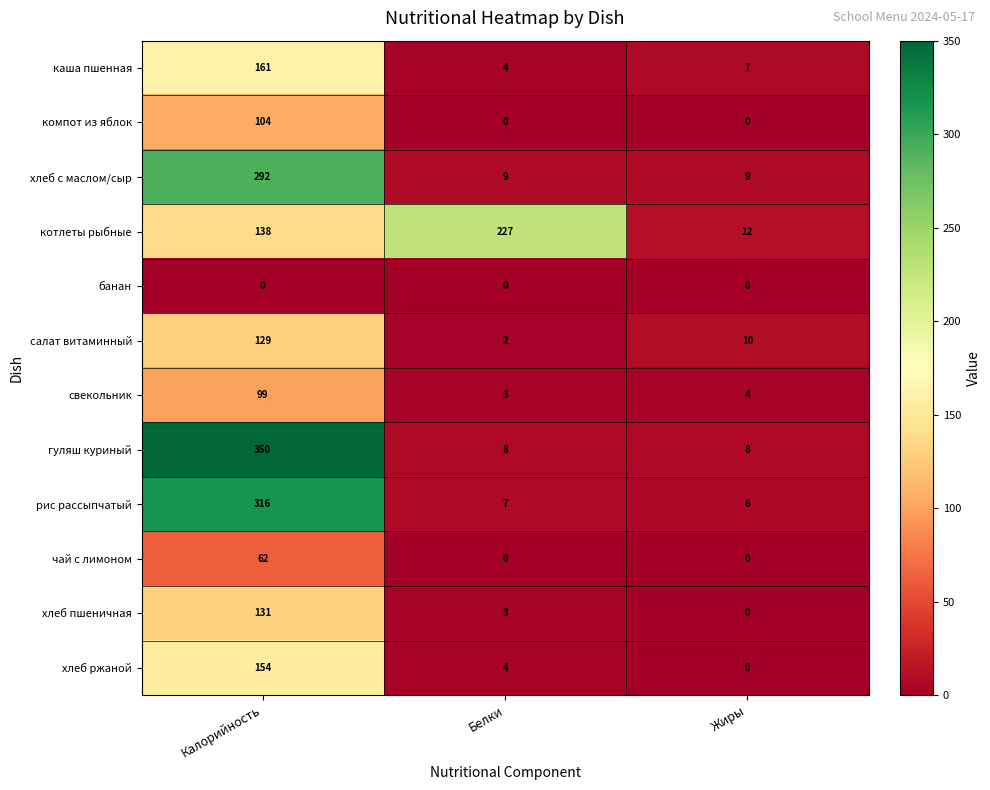

At which label is каша пшенная closest to 82?

Жиры